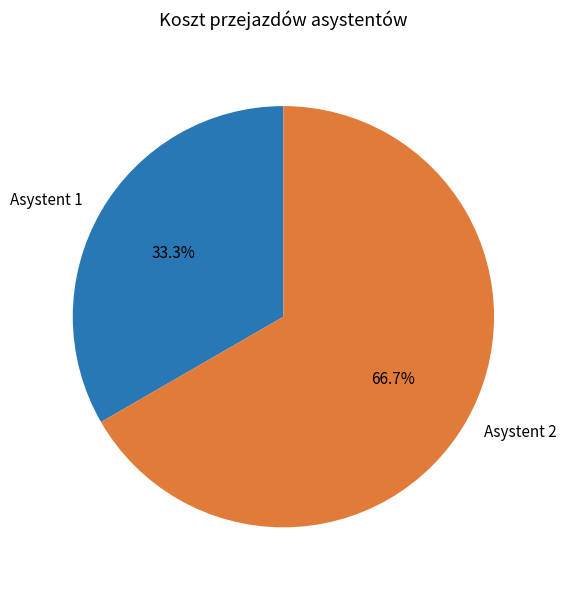

How many slices are in this pie chart?

2